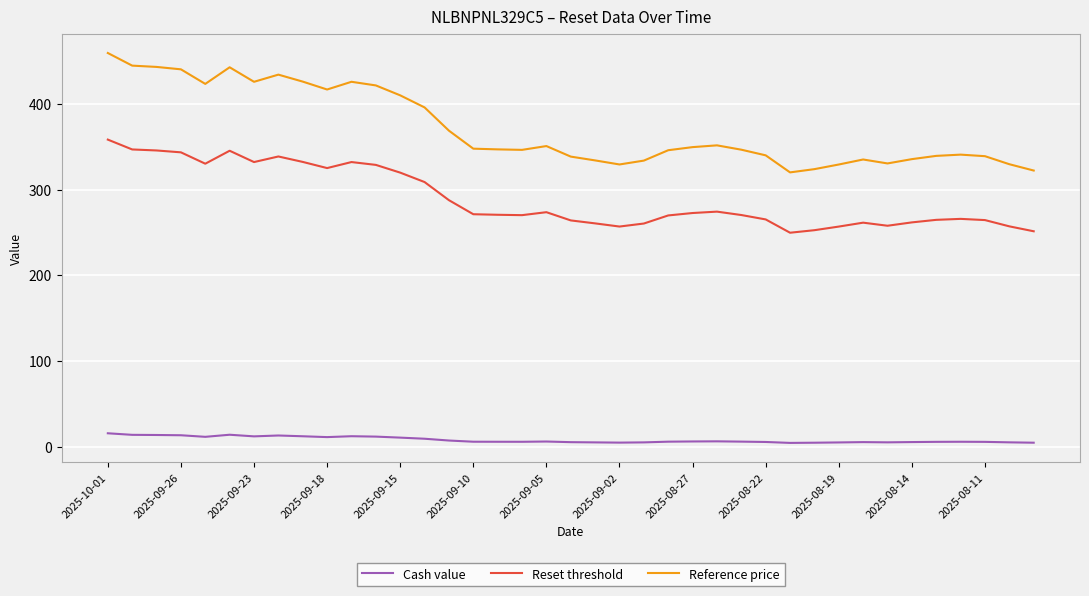

True or false: Reset threshold and Cash value cross at least once.

False